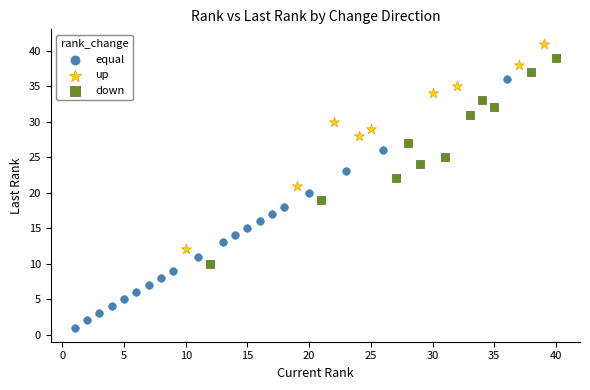

Which series contains the lowest Y value?

equal